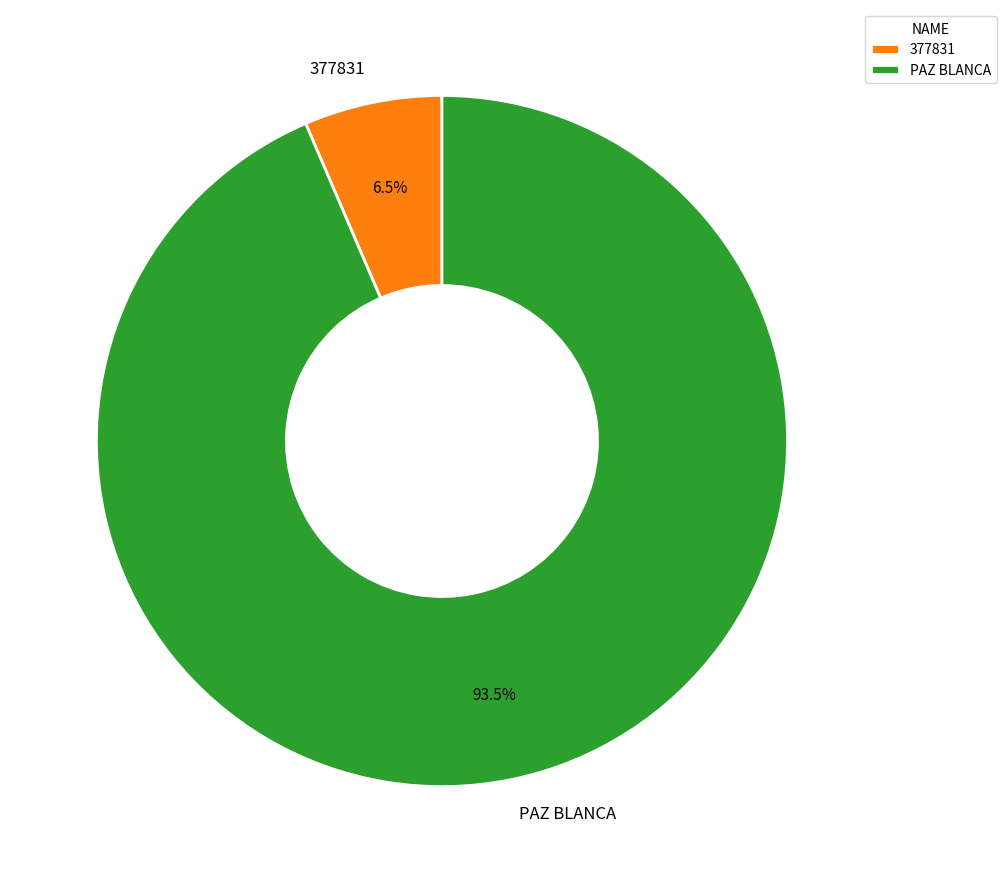

Is there a majority slice in this chart?

Yes